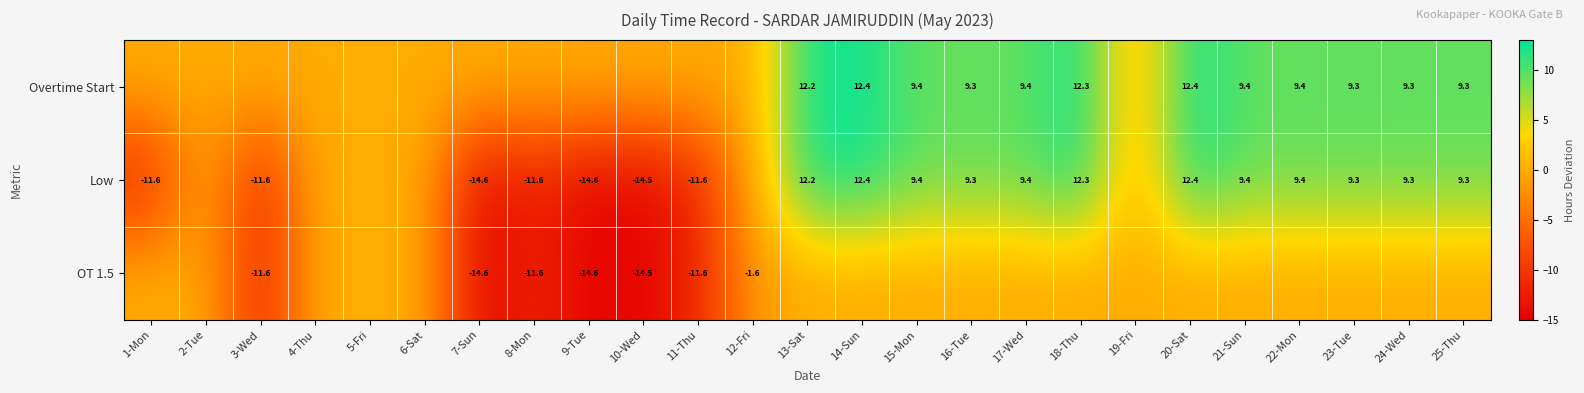

At which category is the sum across all series the highest?

14-Sun